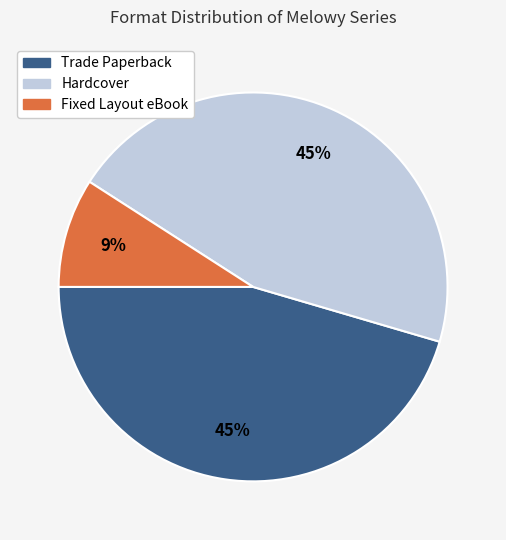

Is the sum of Trade Paperback and Fixed Layout eBook greater than half?

Yes